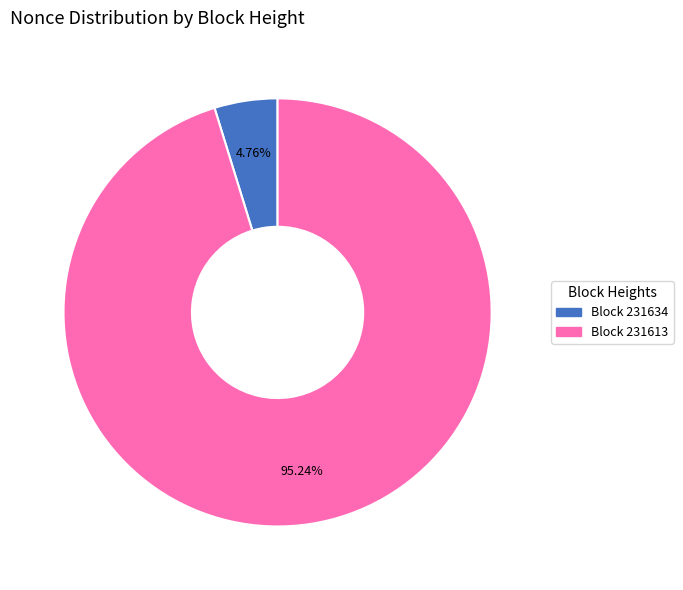

Between Block 231634 and Block 231613, which is larger?

Block 231613